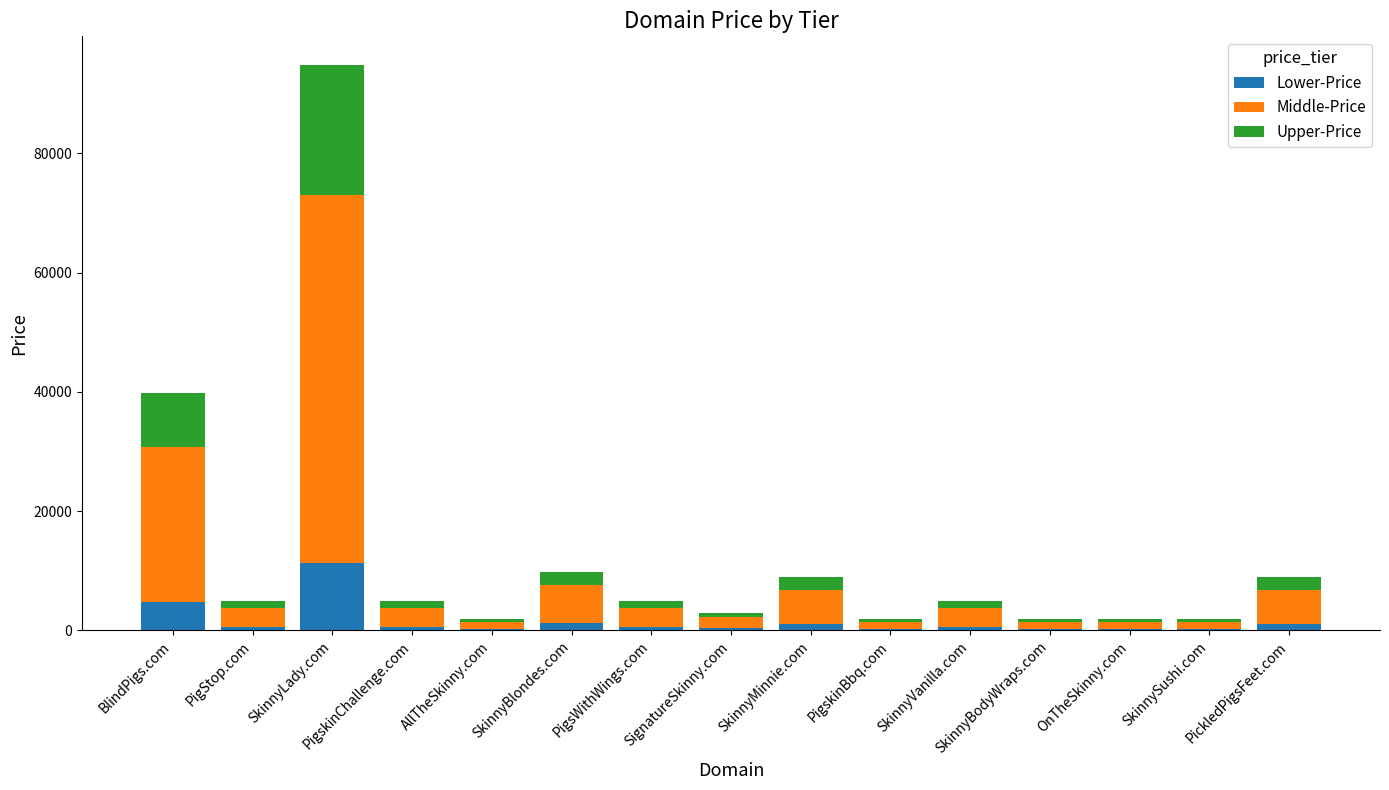

At which category is the sum across all series the highest?

SkinnyLady.com